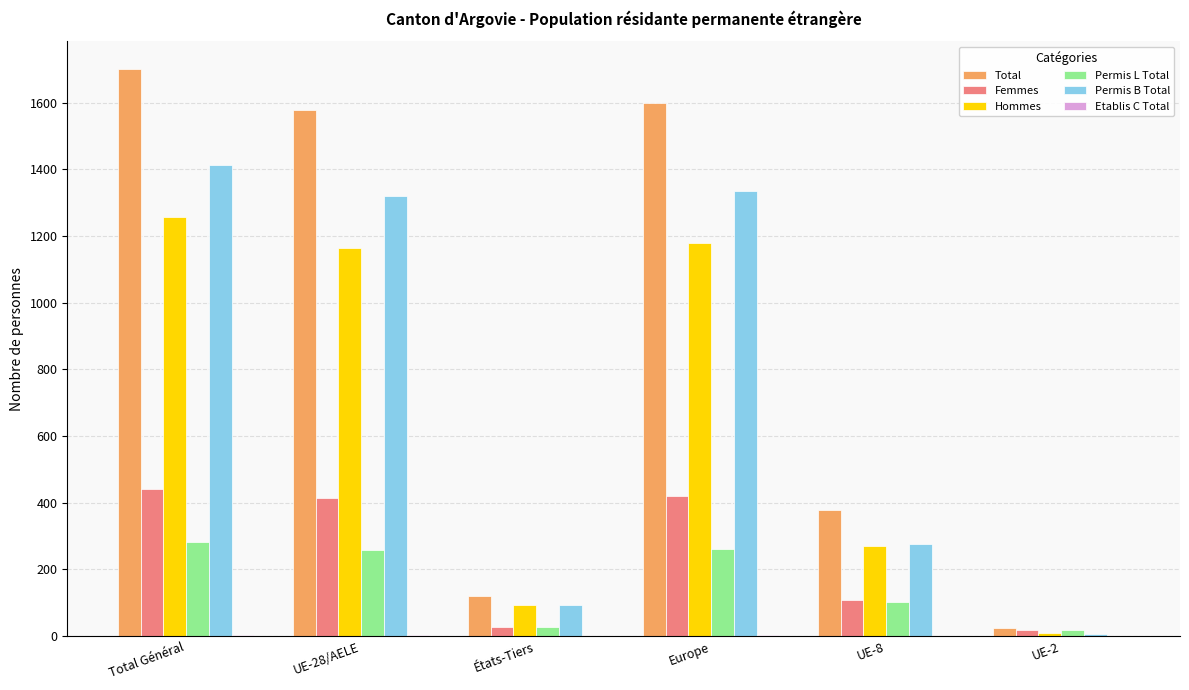

Is the value of Hommes at États-Tiers greater than the value of Total at Total Général?

No